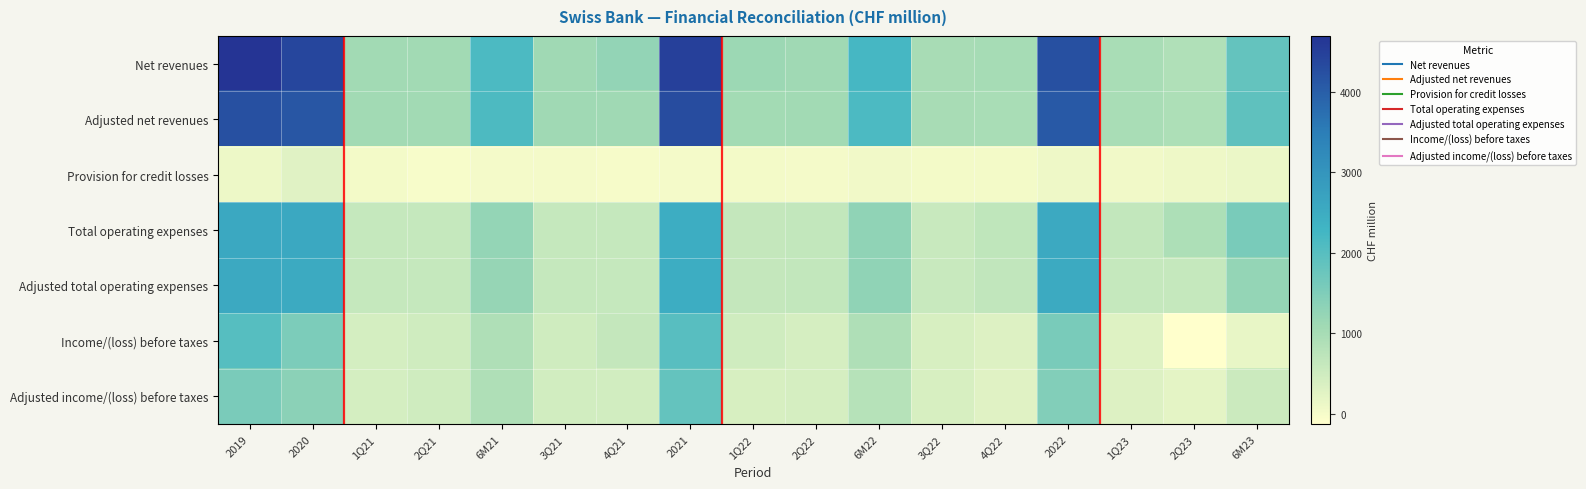

Which series has the widest spread of values?

Net revenues